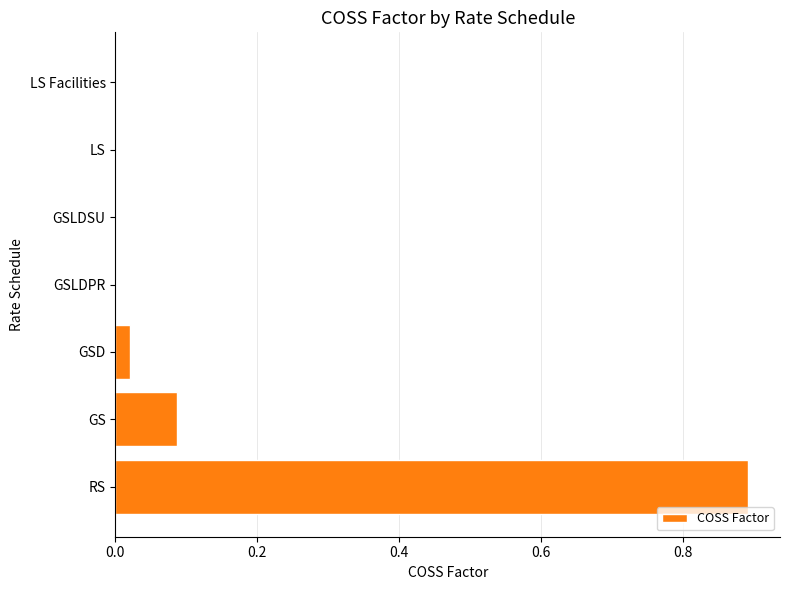

Which label corresponds to the largest value in the chart?

RS